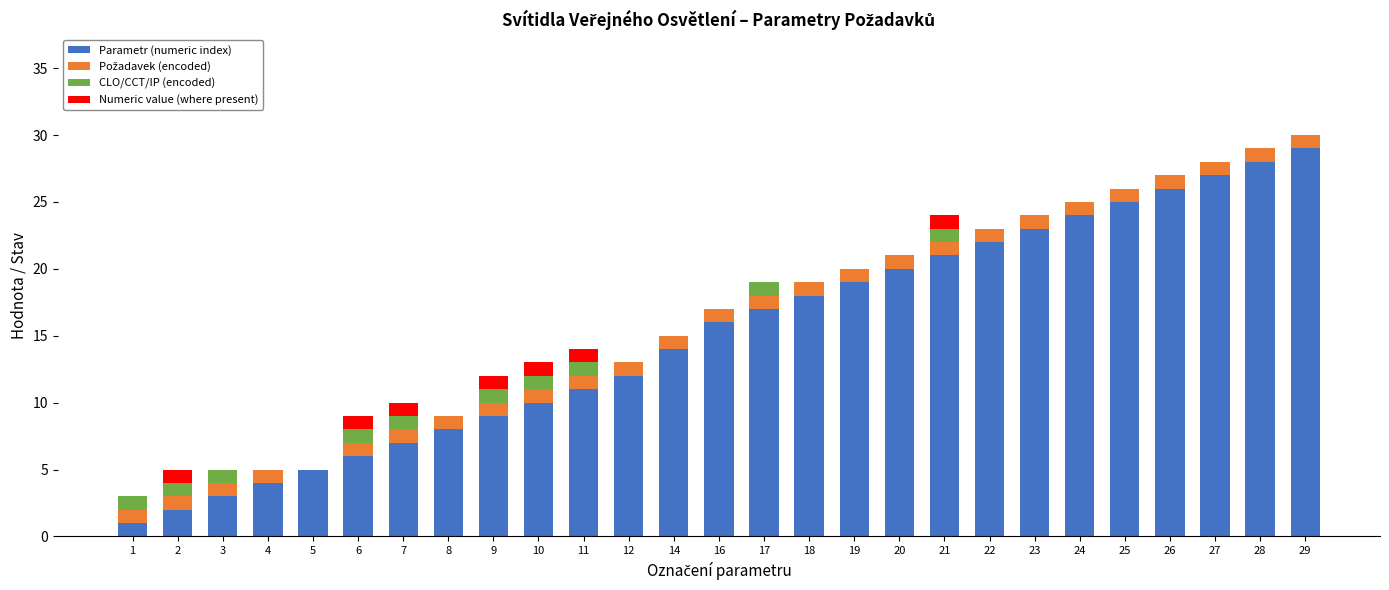

True or false: Parametr (numeric index) has a value of 23 at 23.

True